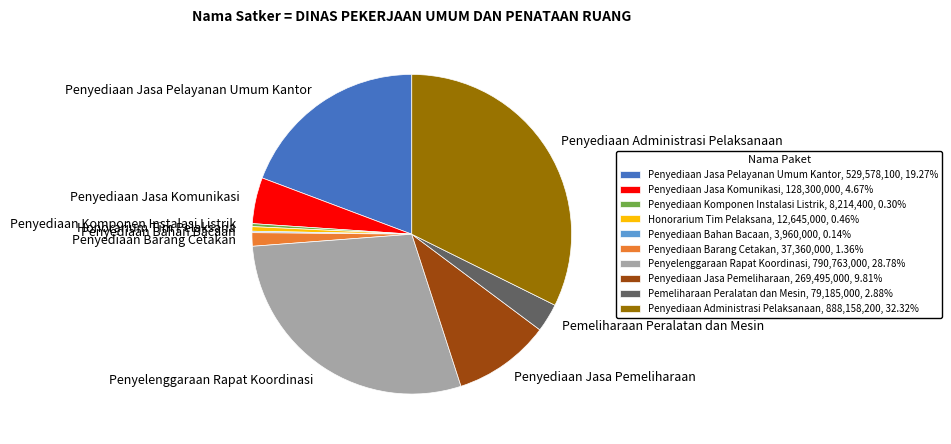

Is the sum of Penyediaan Jasa Komunikasi, 128,300,000, 4.67% and Penyediaan Jasa Pelayanan Umum Kantor, 529,578,100, 19.27% greater than half?

No